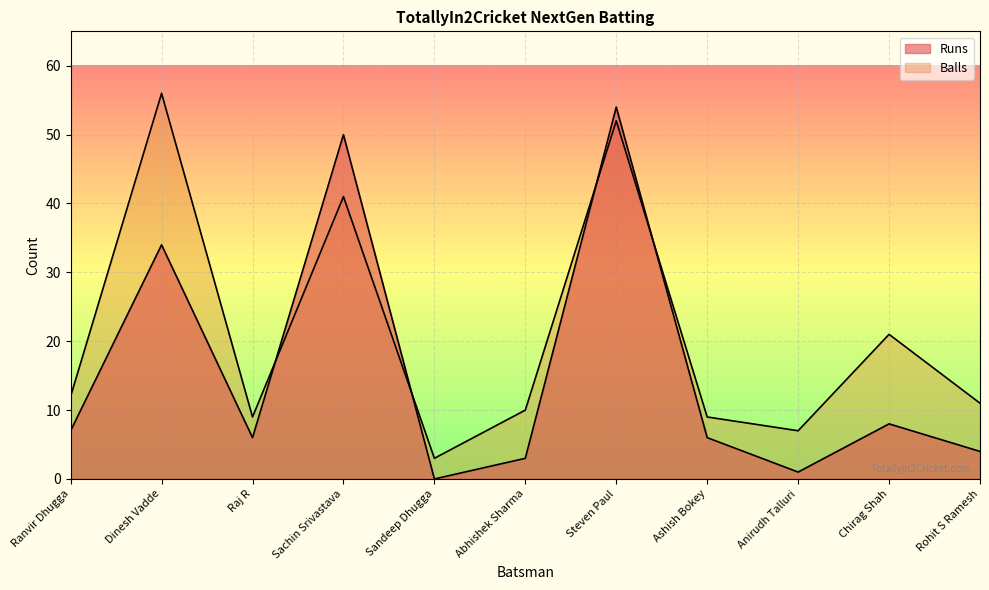

True or false: Balls has a value of 9 at Ashish Bokey.

True